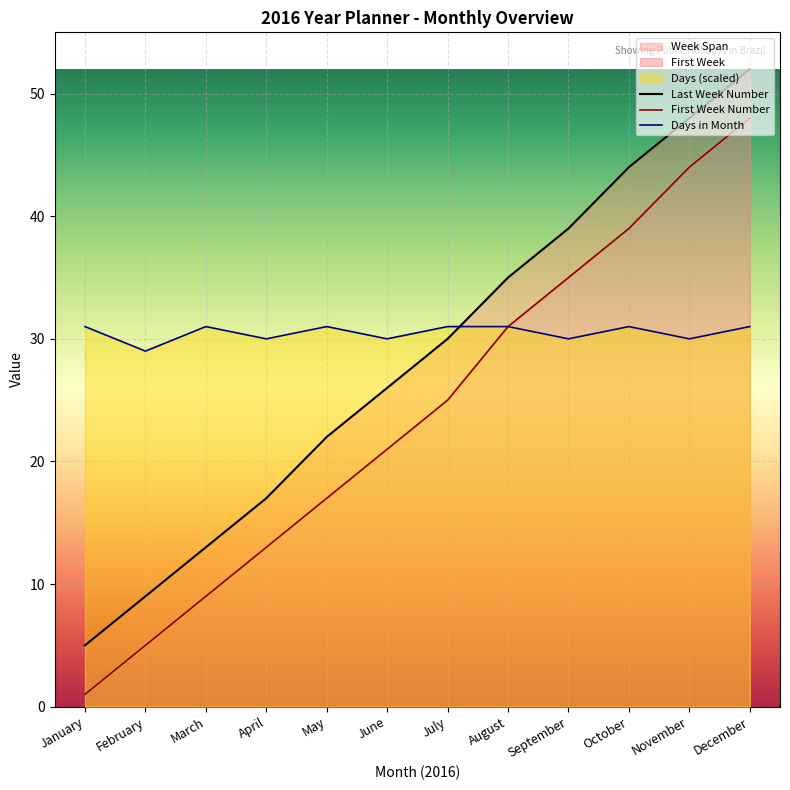

How many values in the First Week Number series are below 25?

6